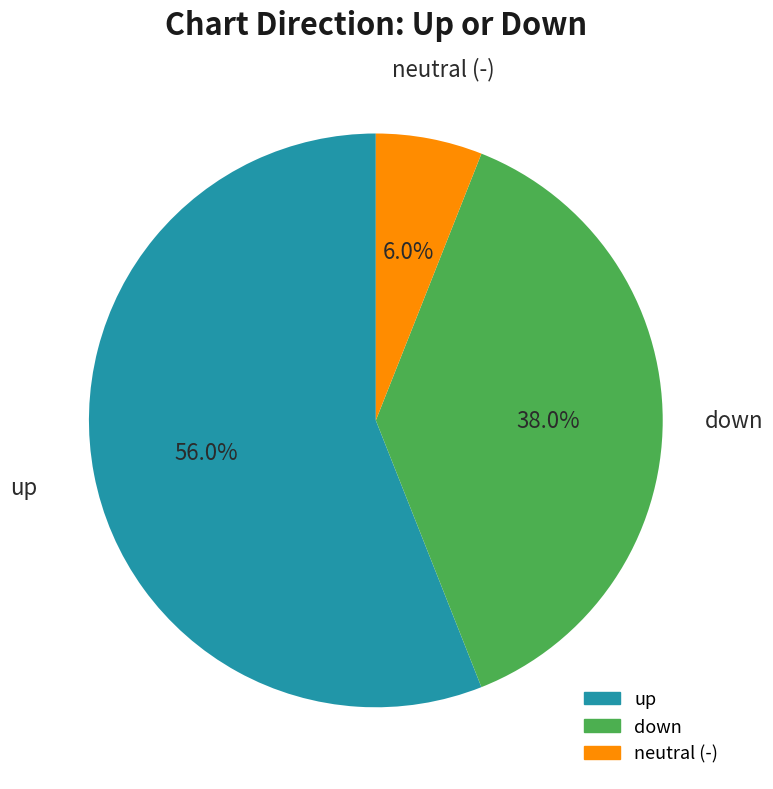

How many segments does this pie chart have?

3